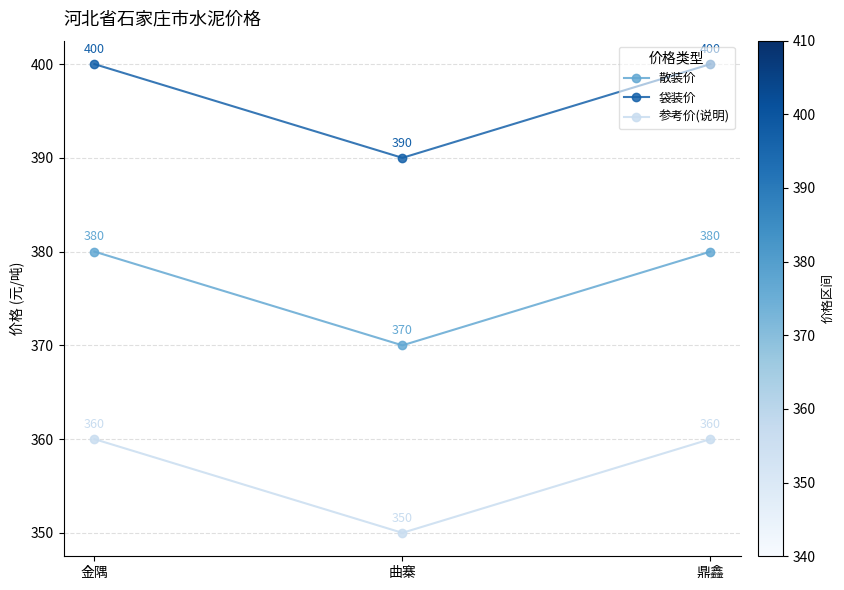

What is the lowest value of the 参考价(说明) series?

350